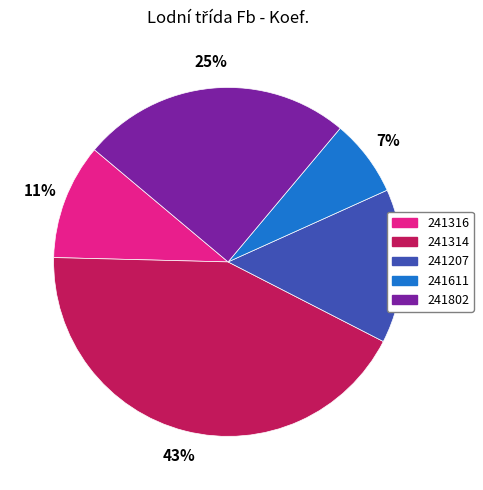

The 241207 slice represents 14% of the pie. True or false?

True